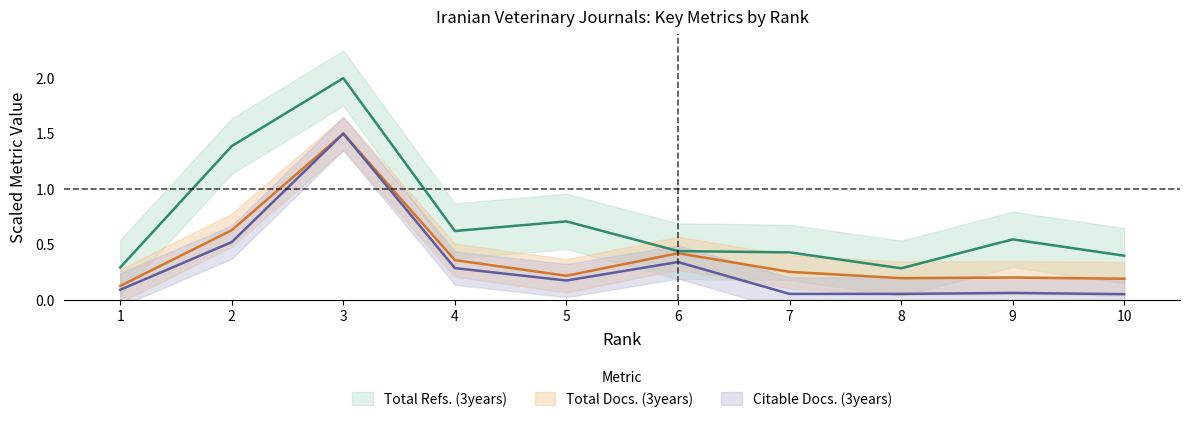

What is the sum of all Citable Docs. (3years) values?

3.1